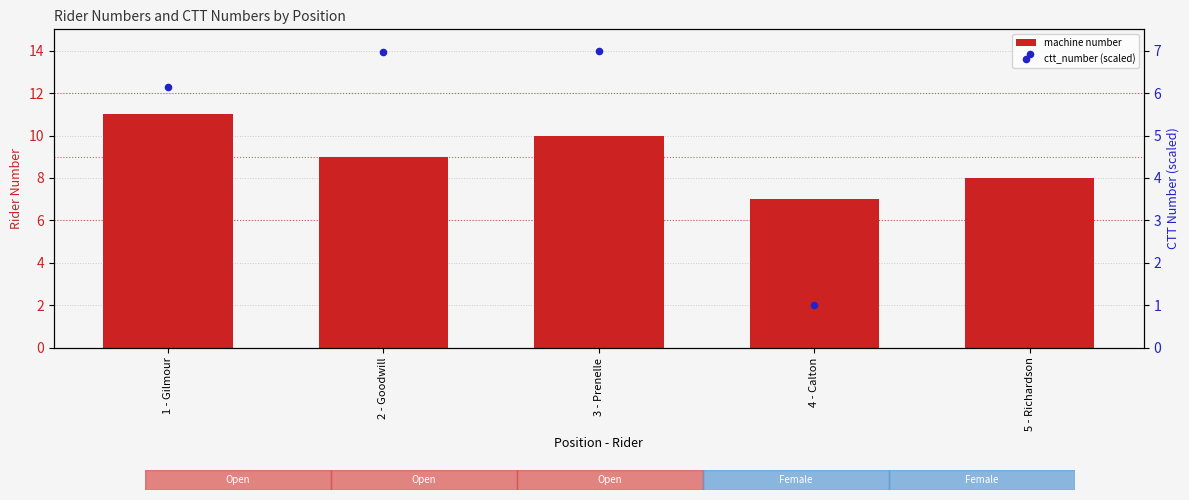

Which series has the largest total across all categories?

machine number